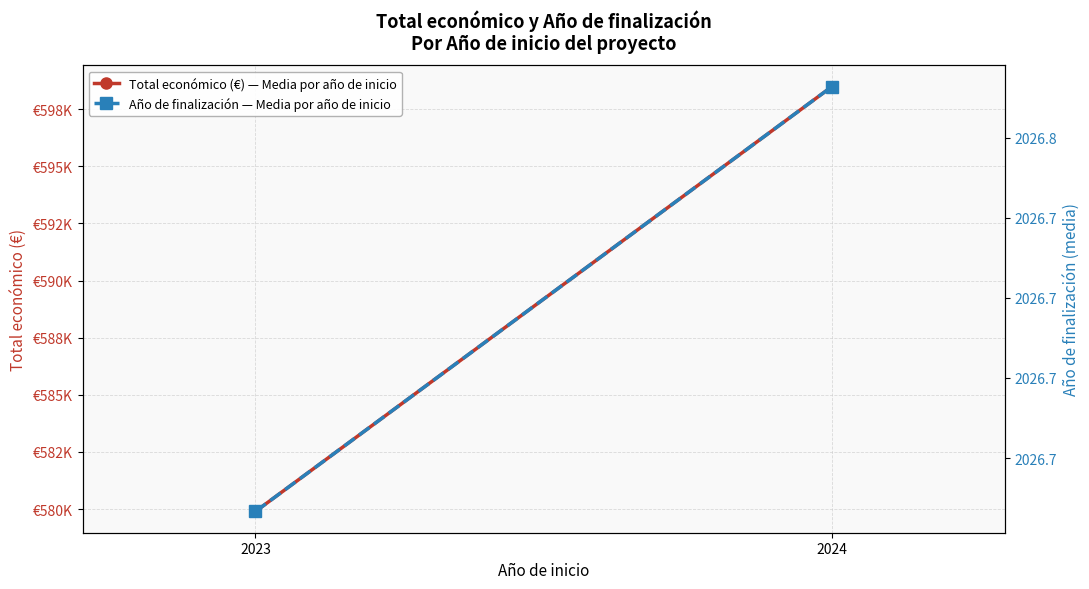

What is the sum of the Total económico (€) — Media por año de inicio values at 2024 and 2023?

1178383.7